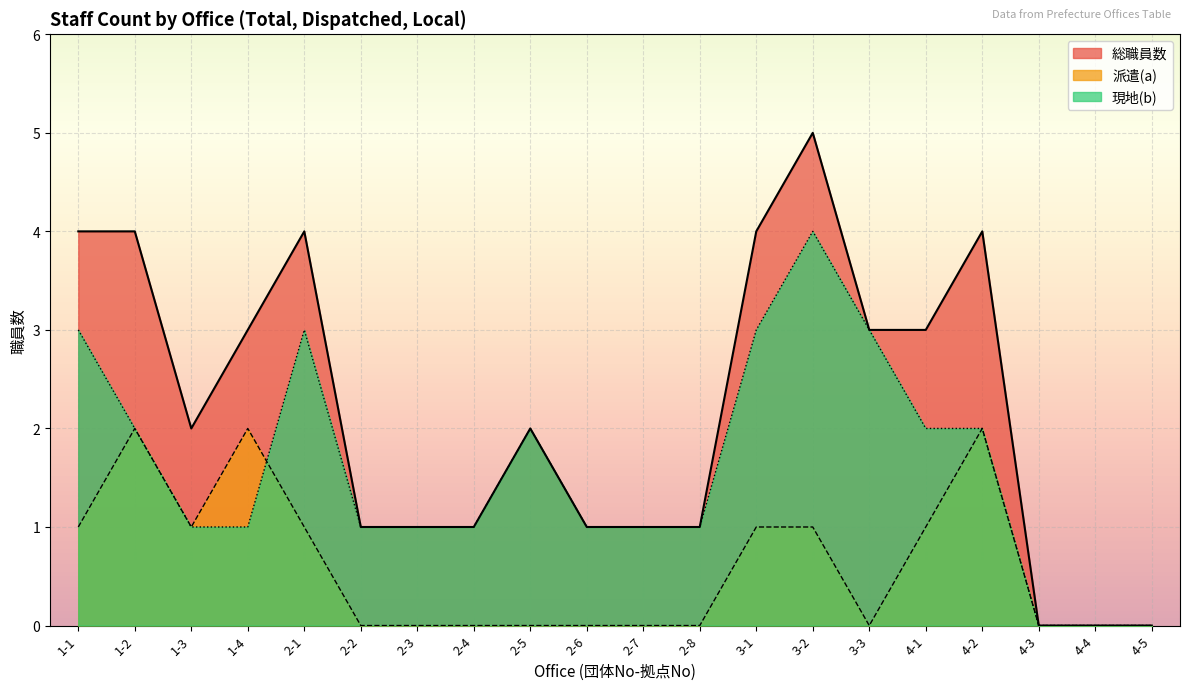

Rank the series at 3-1 from lowest to highest value.

派遣(a), 現地(b), 総職員数